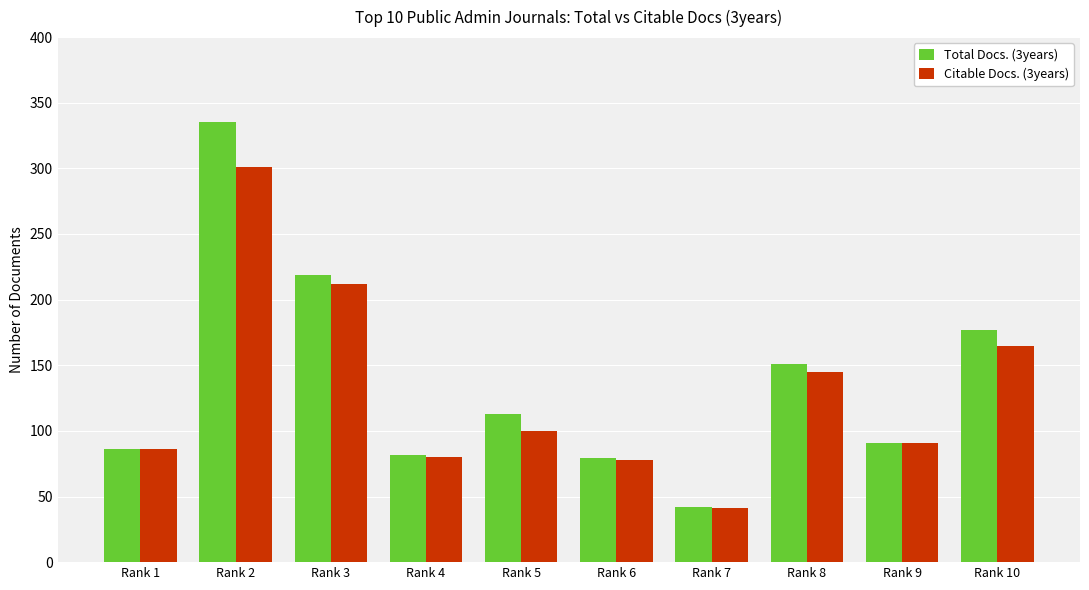

Which category has the highest value in the Total Docs. (3years) series?

Rank 2